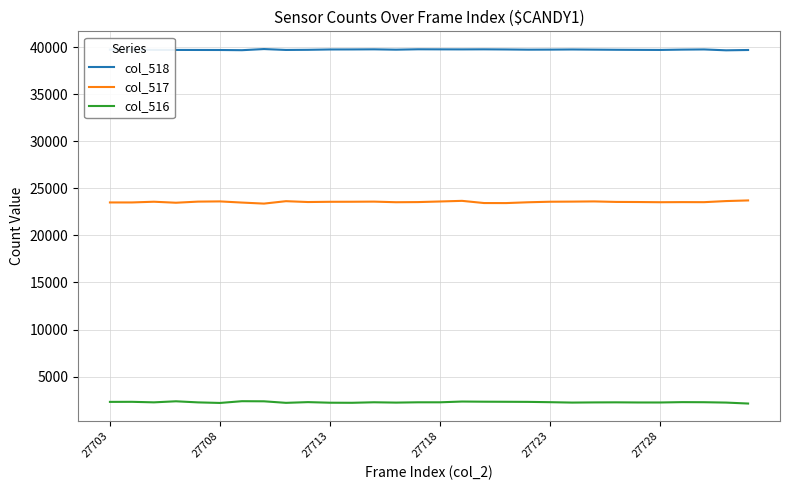

In col_518, how many points are lower than both neighbors (excluding endpoints)?

7